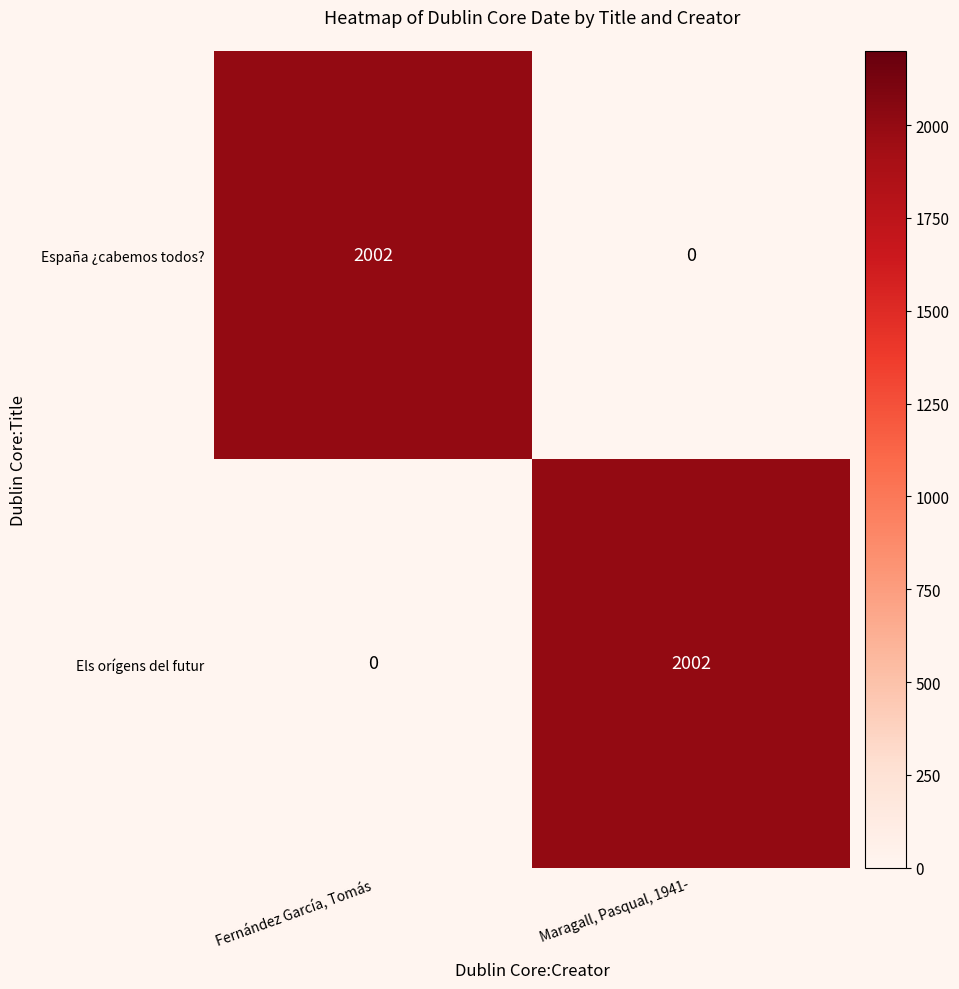

The España ¿cabemos todos? series shows 2002 at Fernández García, Tomás. True or false?

True